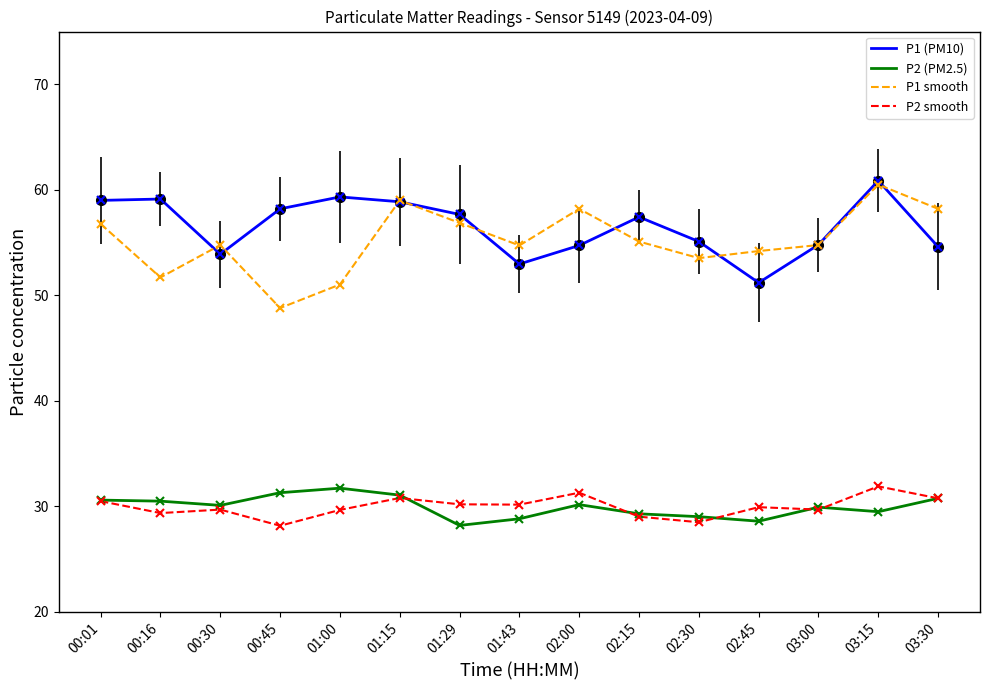

True or false: P1 (PM10) has a value of 53.9 at 00:30.

True